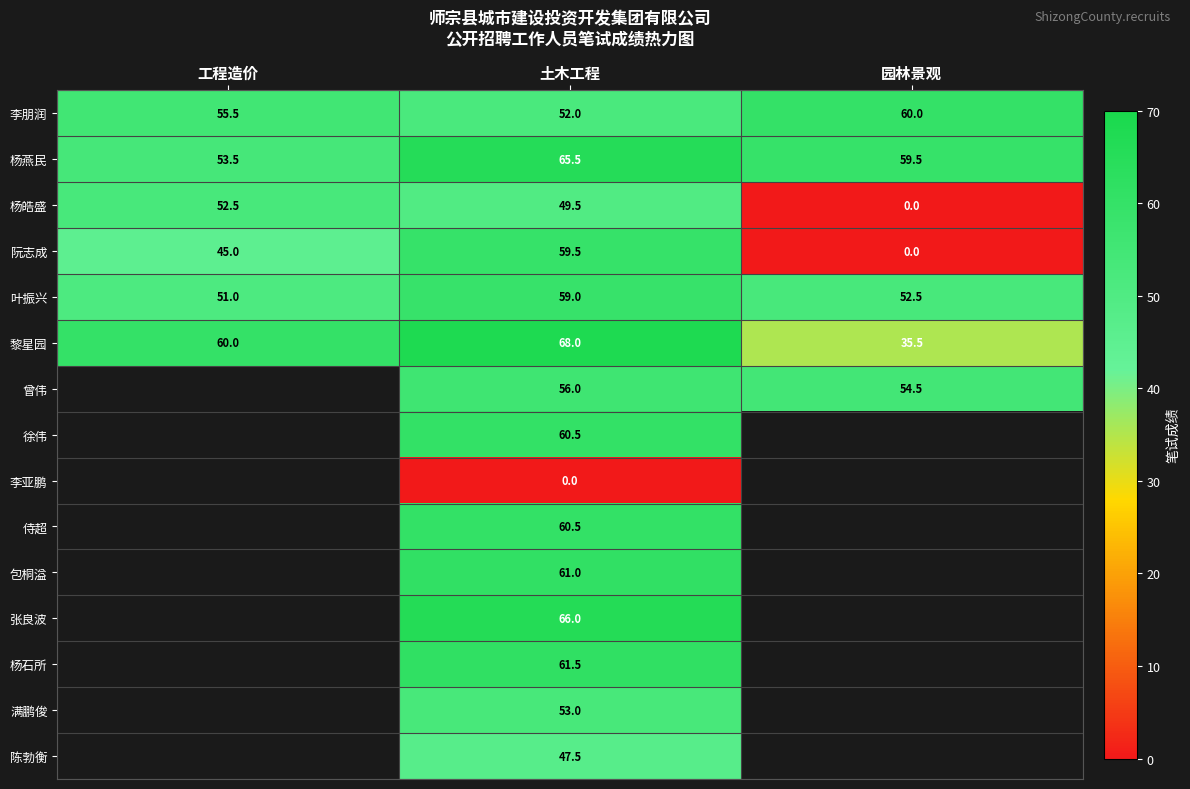

What is the spread (max minus min) of values at 土木工程?

68.0